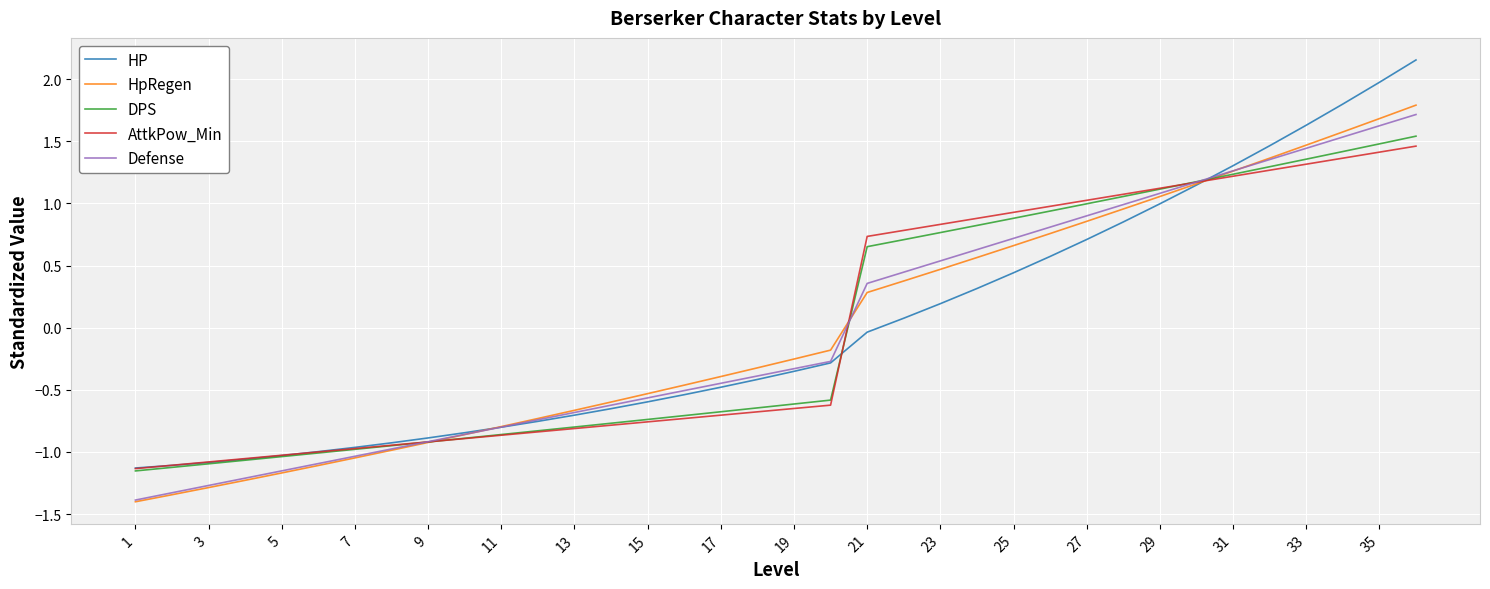

Which series has the largest range (max minus min)?

HP